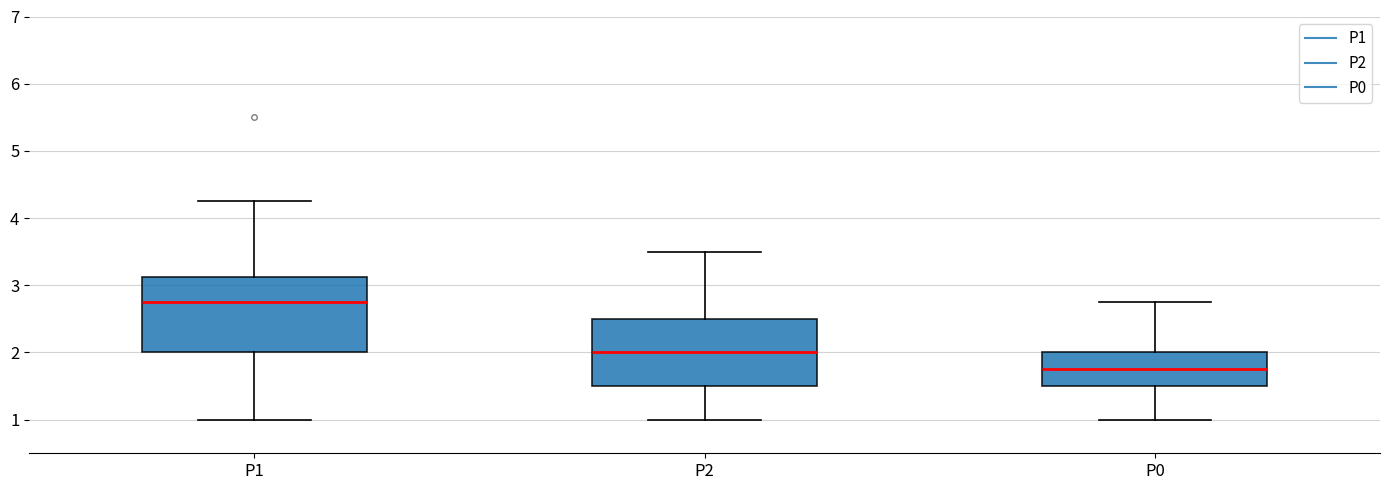

Reading left to right, transcribe this box plot: for each box, give where its median line is, the range the box spans, and where its two whiskers end, as read against the y-axis. The values are not printed on the chart, so give them approximately, as read against the axis.

P1: median 2.8, box 2.0 to 3.1, whiskers 1.0 to 4.3
P2: median 2.0, box 1.5 to 2.5, whiskers 1.0 to 3.5
P0: median 1.8, box 1.5 to 2.0, whiskers 1.0 to 2.8